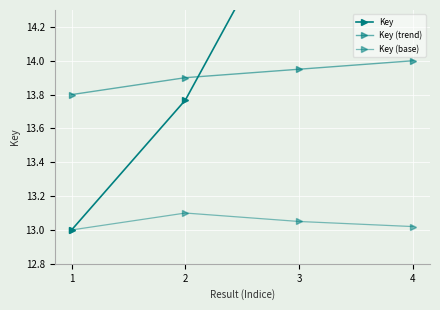

Reading right to left, transcribe all the data shown in this chart.

Key: 15.0	15.0	13.8	13.0
Key (trend): 14.0	13.9	13.9	13.8
Key (base): 13.0	13.1	13.1	13.0